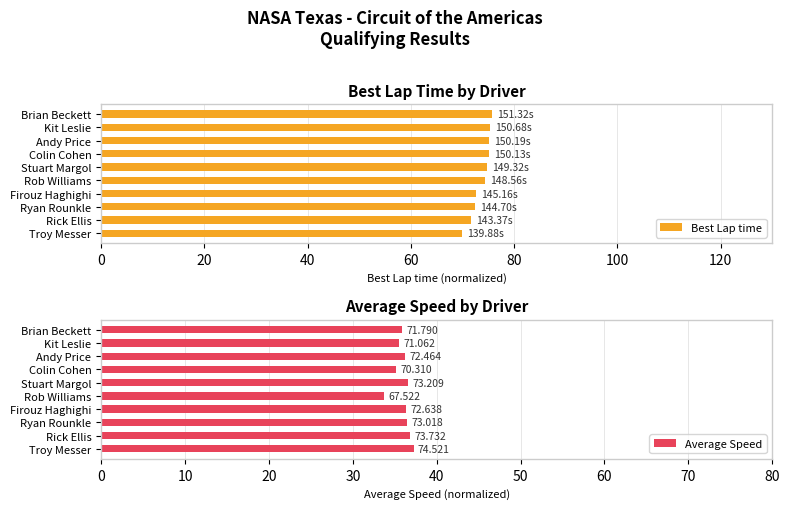

What is the difference between the second highest and second lowest values in the Best Lap time series?

3.7